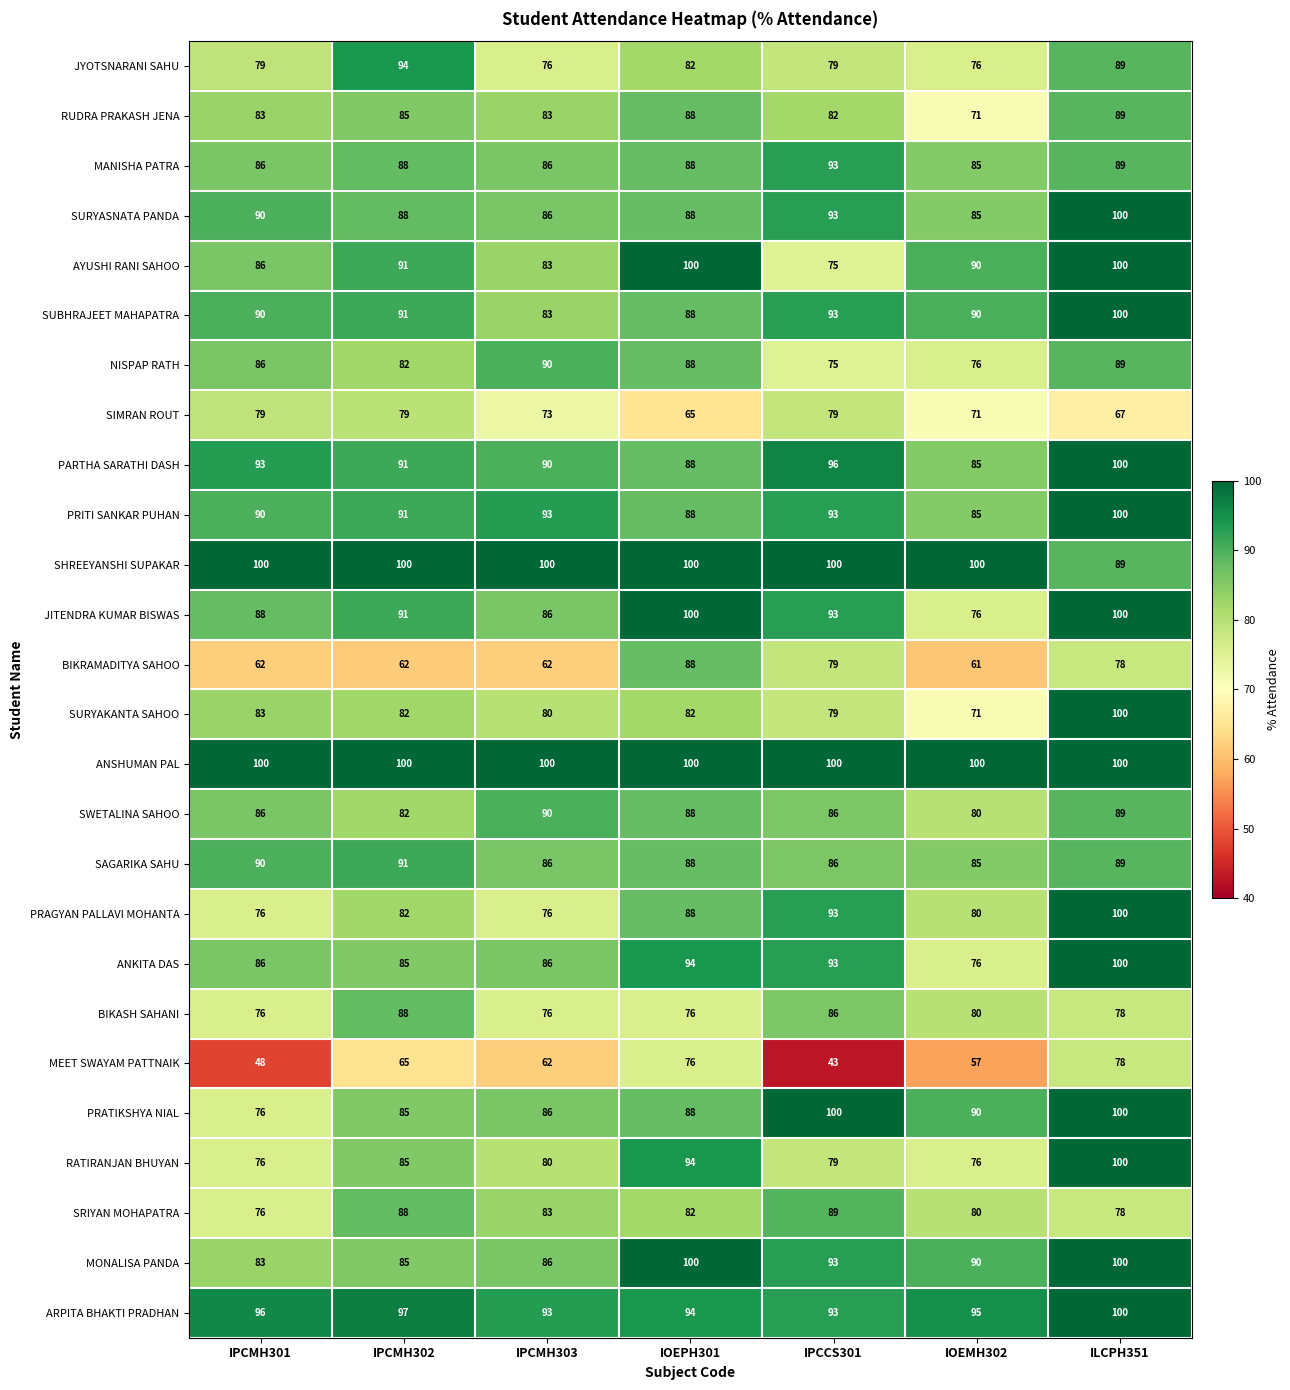

What is the spread (max minus min) of values at ILCPH351?

33